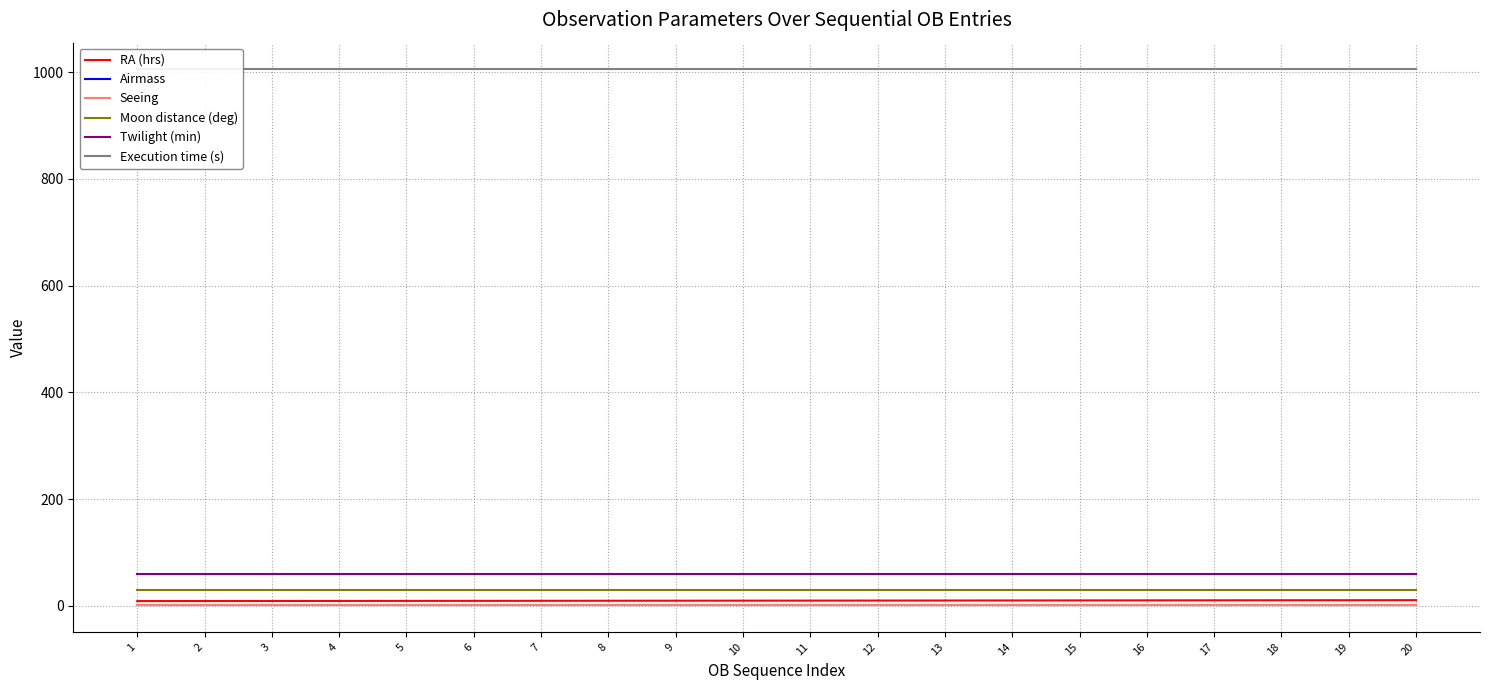

At which label is Moon distance (deg) closest to 30?

1